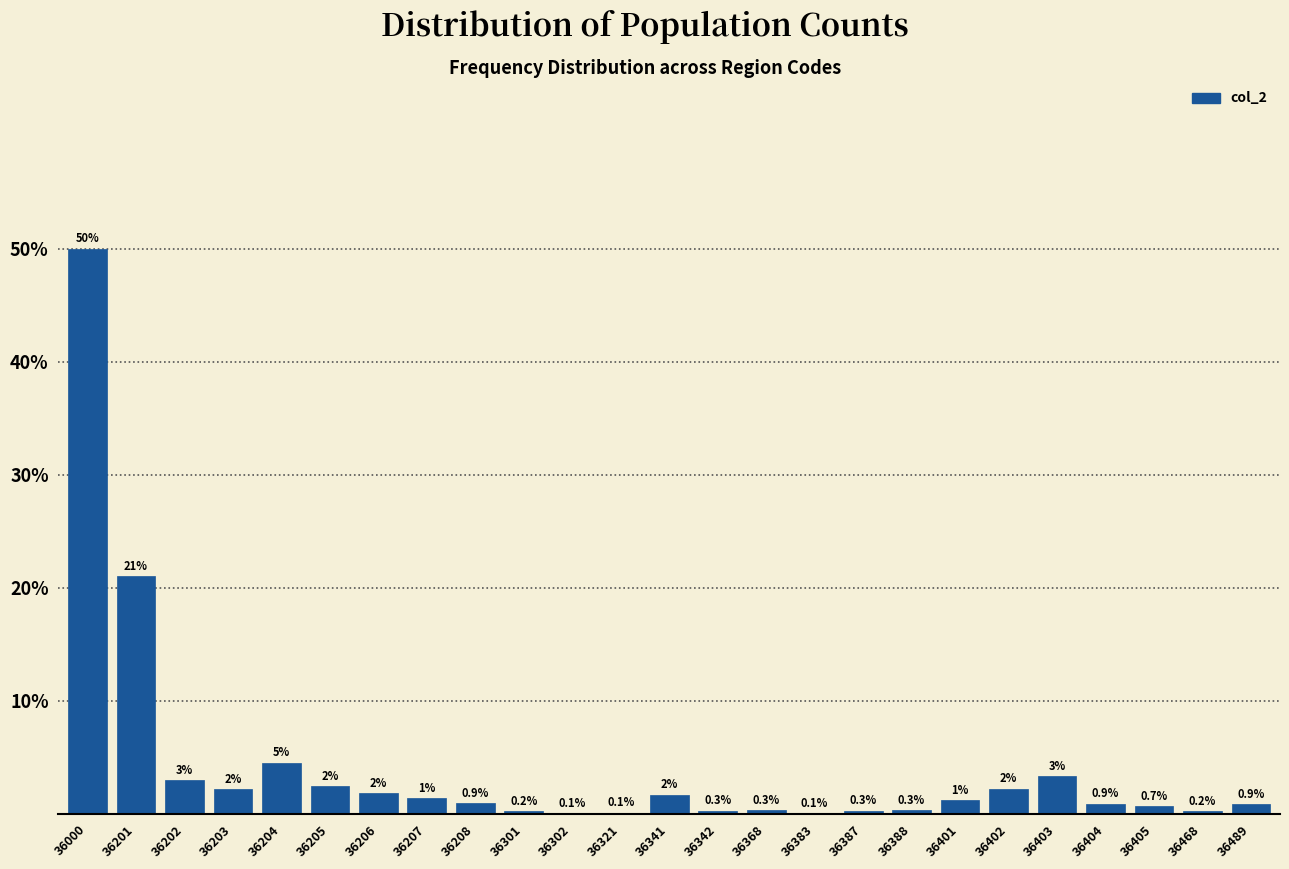

The value at 36204 is 4.5. True or false?

True